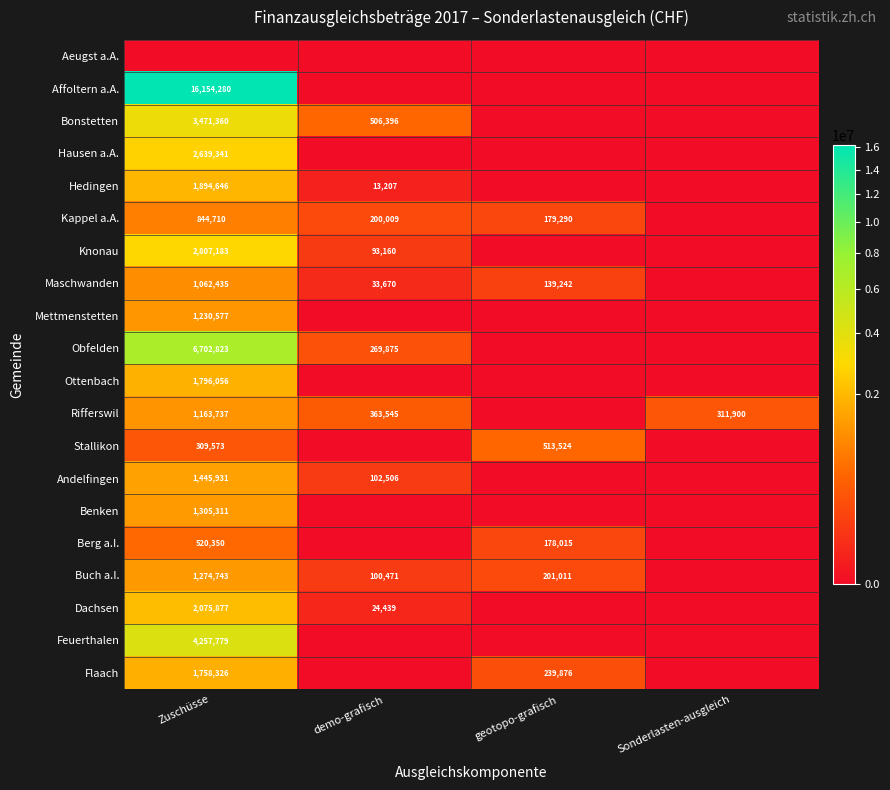

The Maschwanden series shows 139242 at geotopo-grafisch. True or false?

True